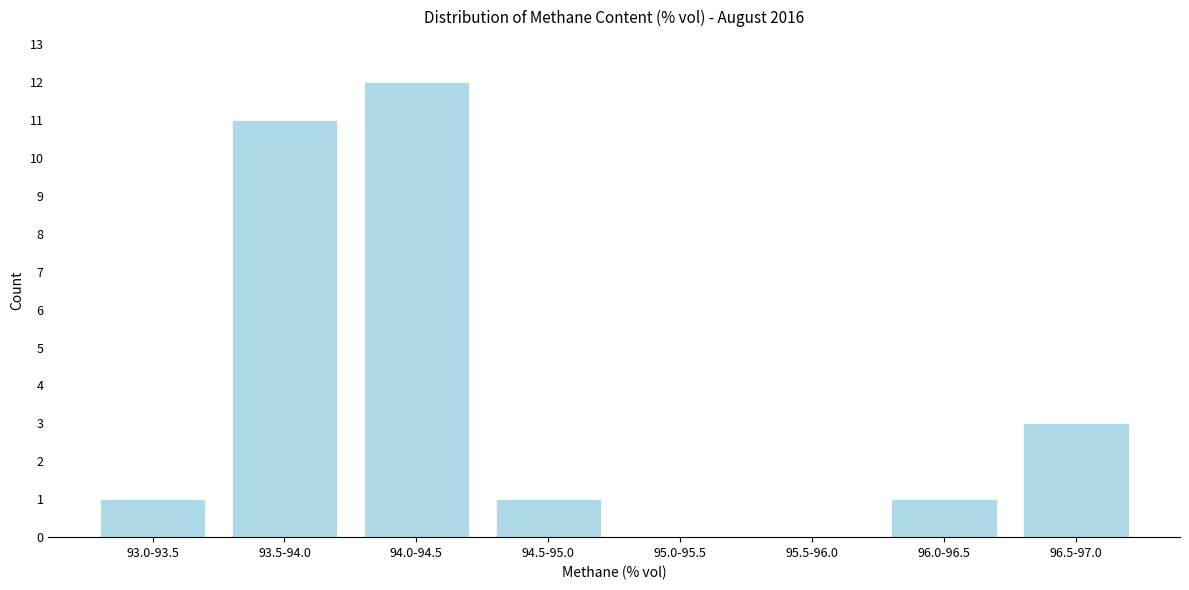

Reading right to left, list all the values displayed in this chart.

96.5-97.0=3	96.0-96.5=1	95.5-96.0=0	95.0-95.5=0	94.5-95.0=1	94.0-94.5=12	93.5-94.0=11	93.0-93.5=1